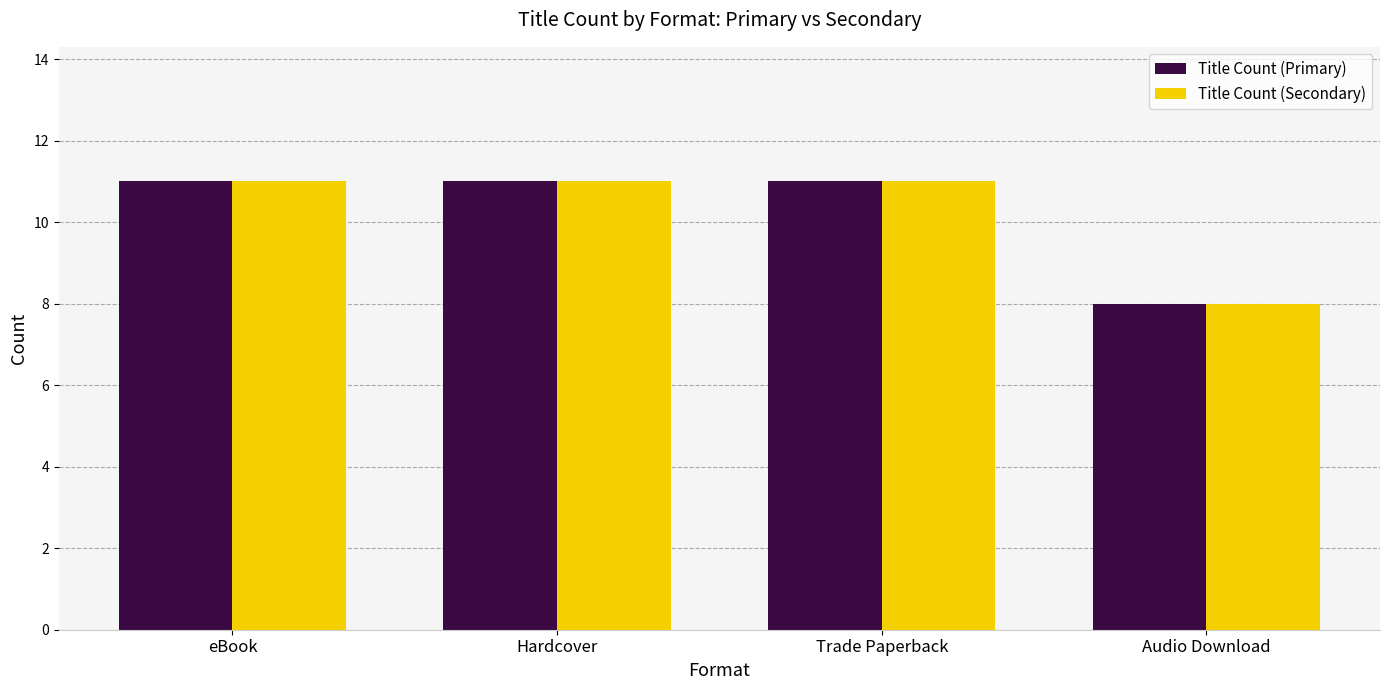

At which label does Title Count (Primary) reach its minimum?

Audio Download